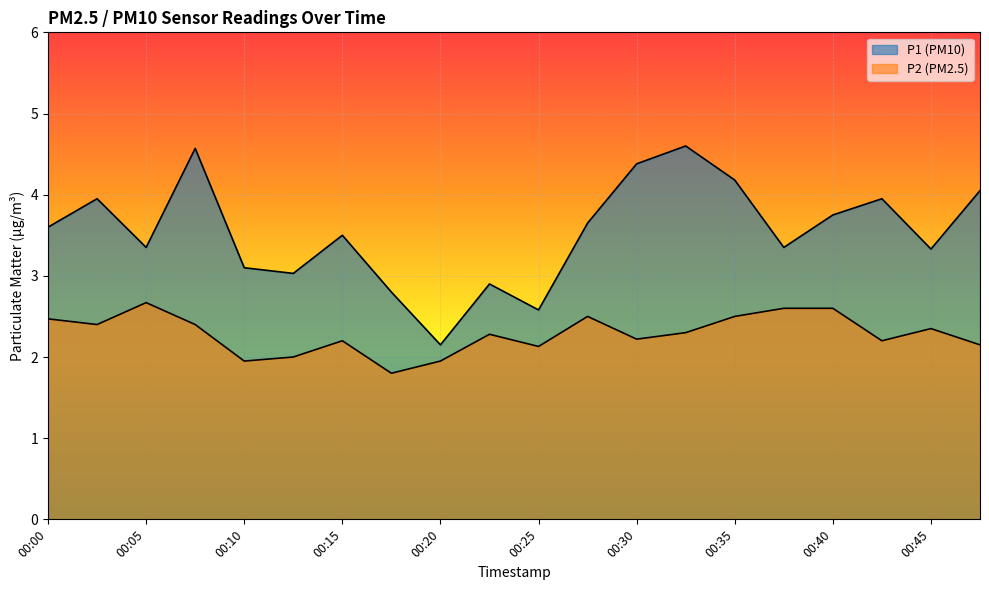

In P1, how many points are lower than both neighbors (excluding endpoints)?

6